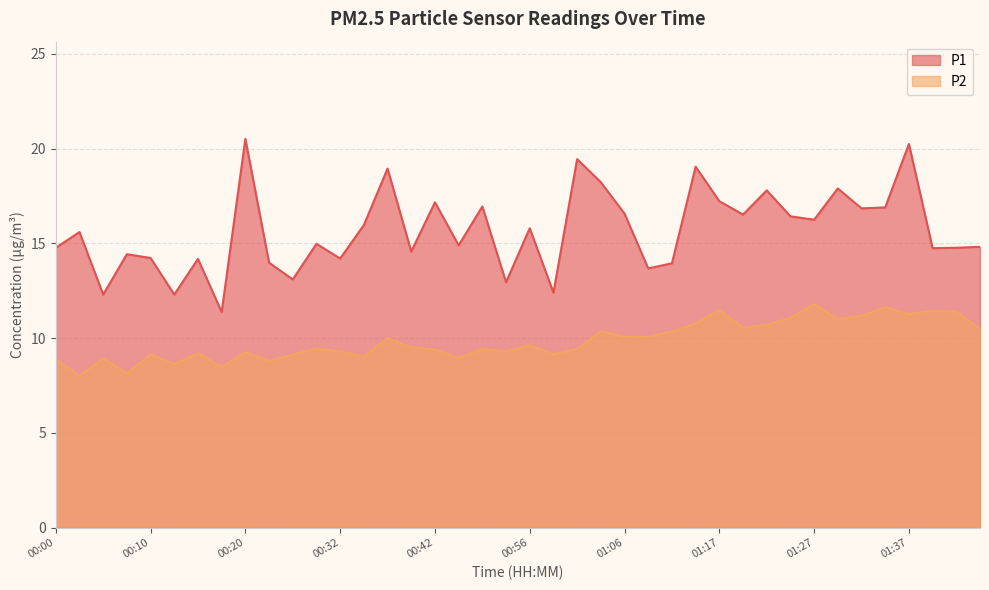

How many interior local valleys does the P2 series have?

12